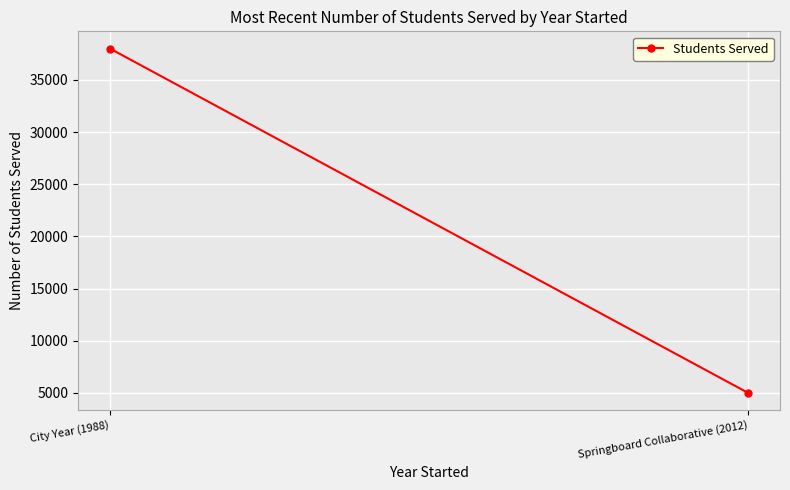

Rank the categories by value from highest to lowest.

City Year (1988), Springboard Collaborative (2012)